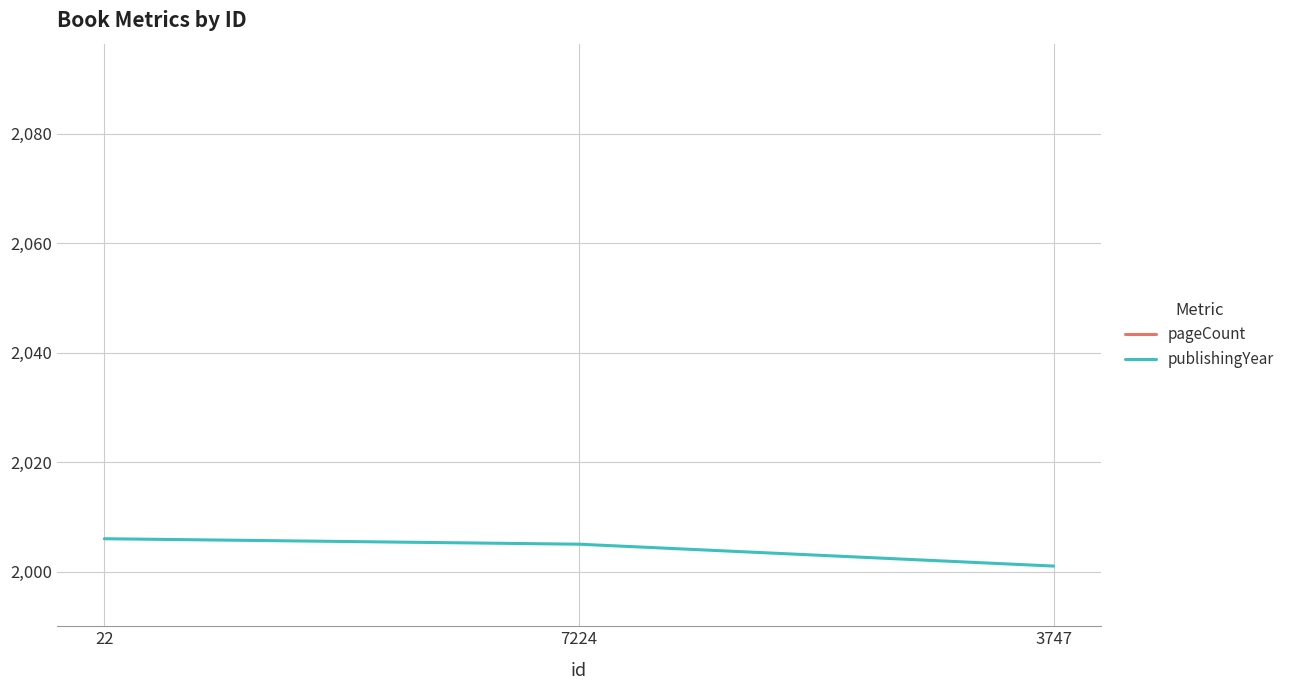

List the series in order of their overall mean, highest first.

publishingYear, pageCount